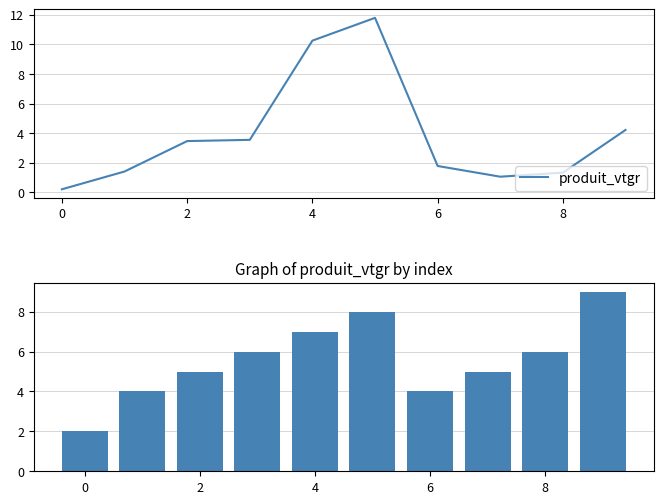

True or false: cm has a value of 5.0 at 2.

True